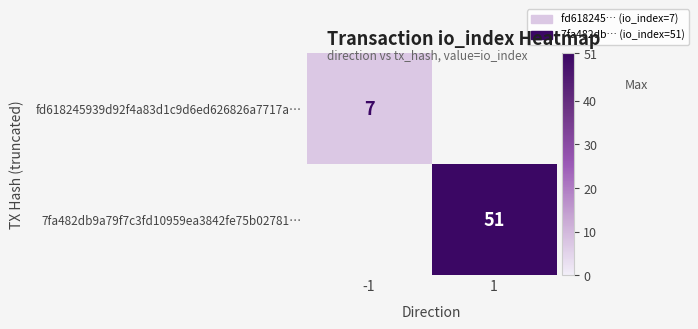

Is the value of fd618245939d92f4a83d1c9d6ed626826a7717a… at -1 greater than the value of 7fa482db9a79f7c3fd10959ea3842fe75b02781… at 1?

No